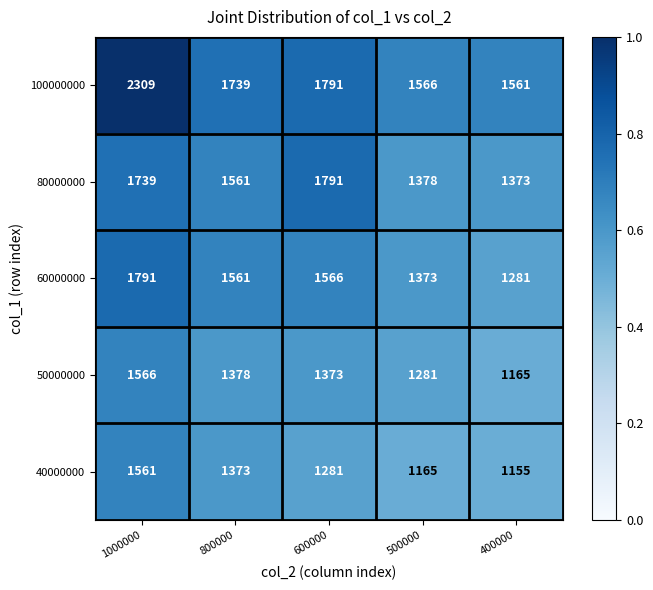

Rank the categories by 60000000 value from lowest to highest.

400000, 500000, 800000, 600000, 1000000